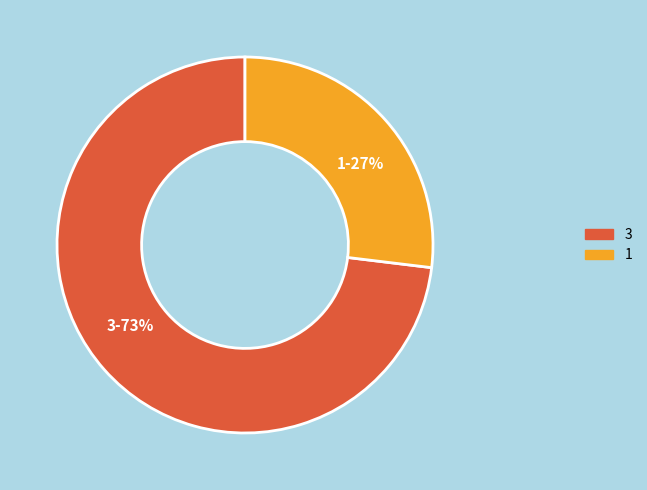

Approximately how many times larger is the value at 3 compared to 1?

2.7